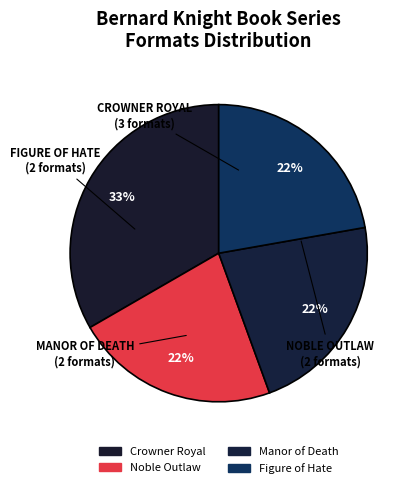

The Figure of Hate slice represents 22% of the pie. True or false?

True